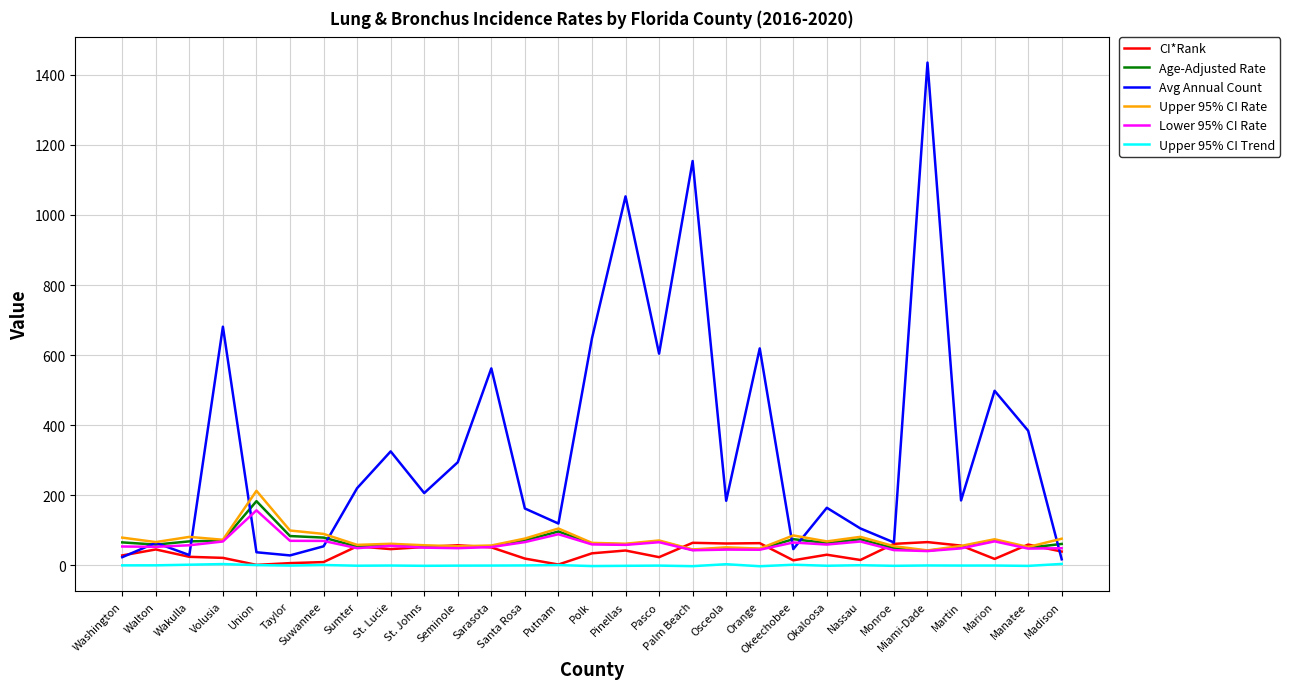

True or false: Upper 95% CI Trend and Avg Annual Count intersect in this chart.

False